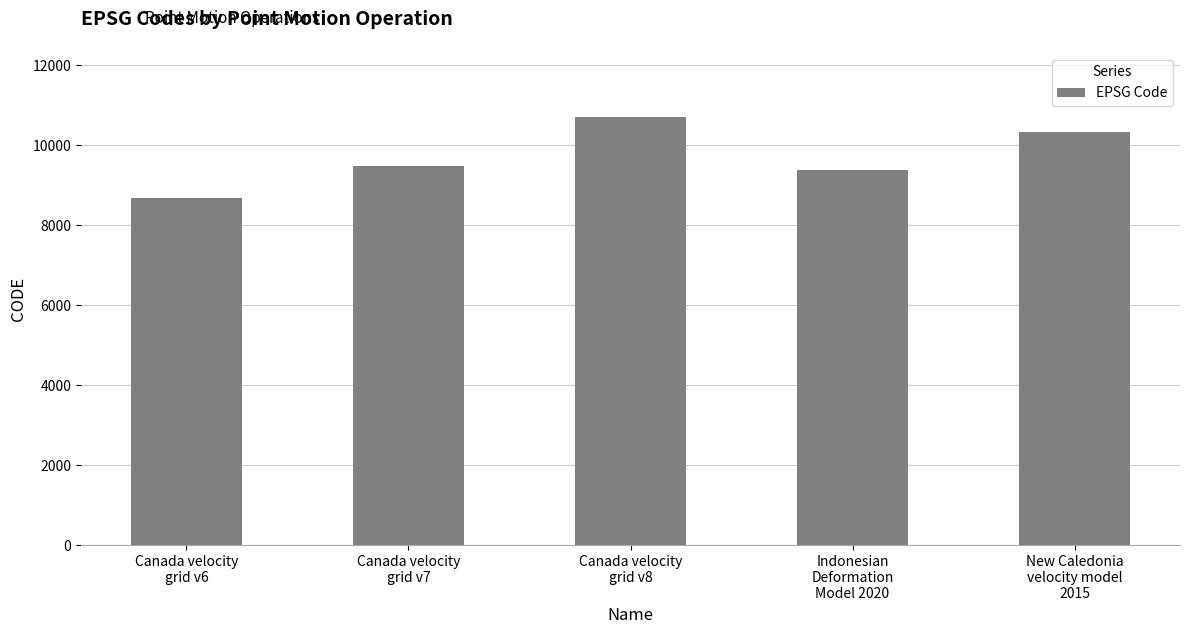

Is it true that the value at Canada velocity
grid v8 is 10707?

True